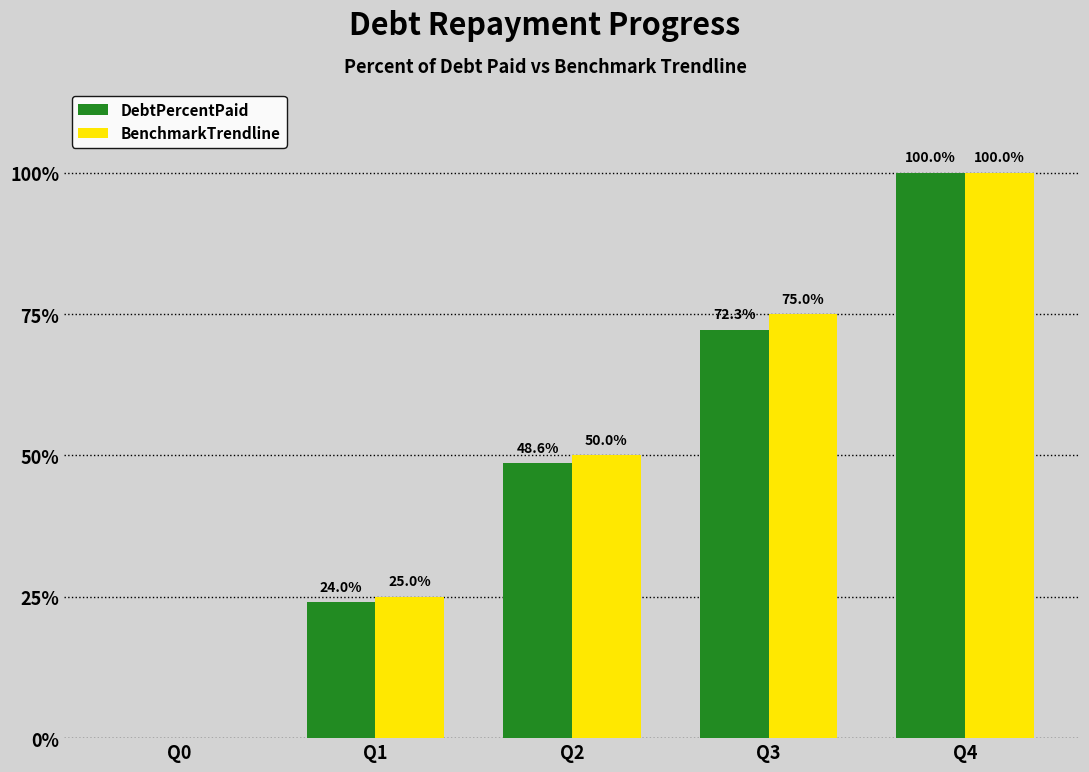

Is it true that BenchmarkTrendline equals 41.4 at Q1?

False